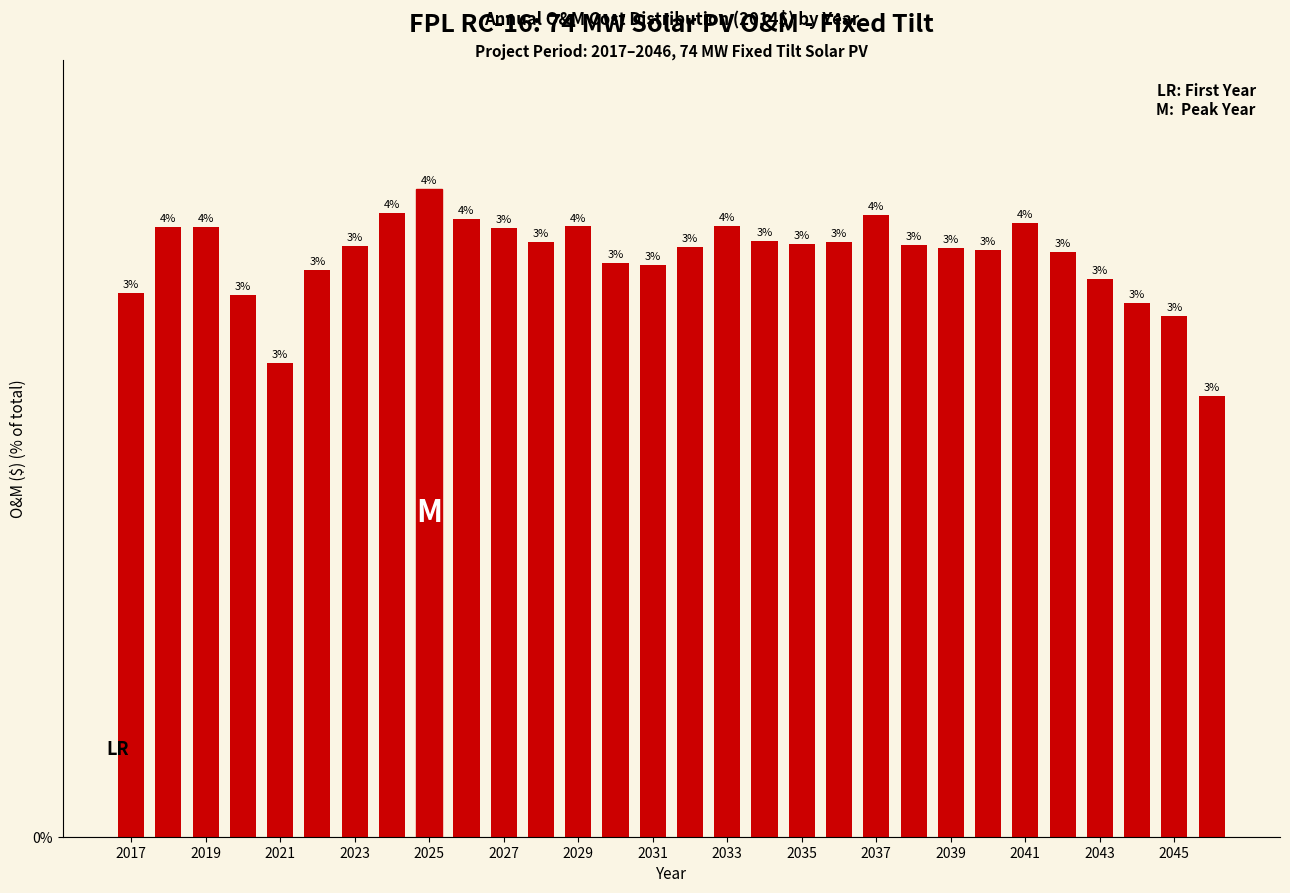

What is the difference between the maximum and second lowest values?

1.0